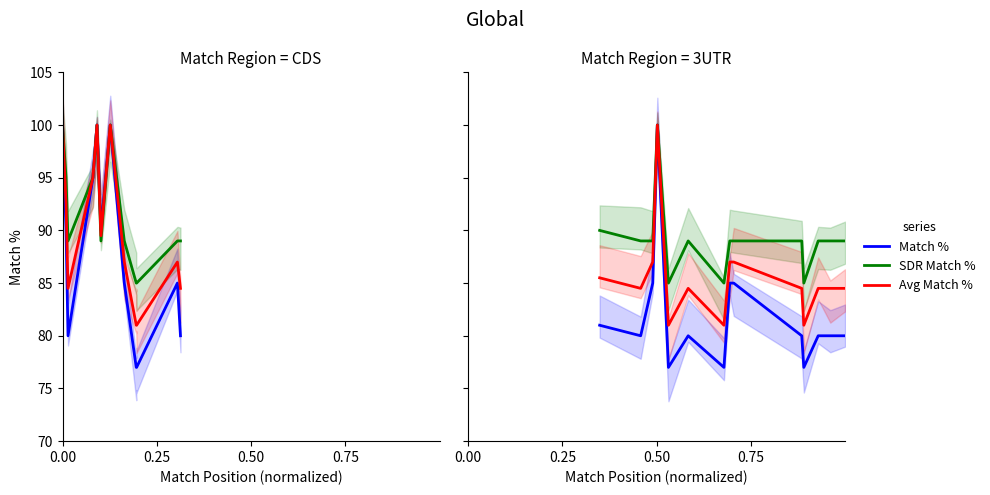

Which series has the largest range (max minus min)?

Match %